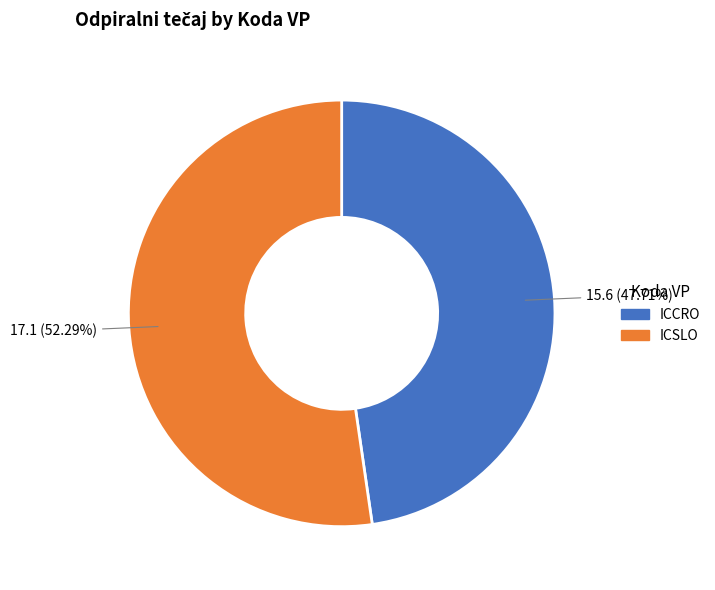

What is the ratio of the value at ICSLO to the value at ICCRO?

1.1